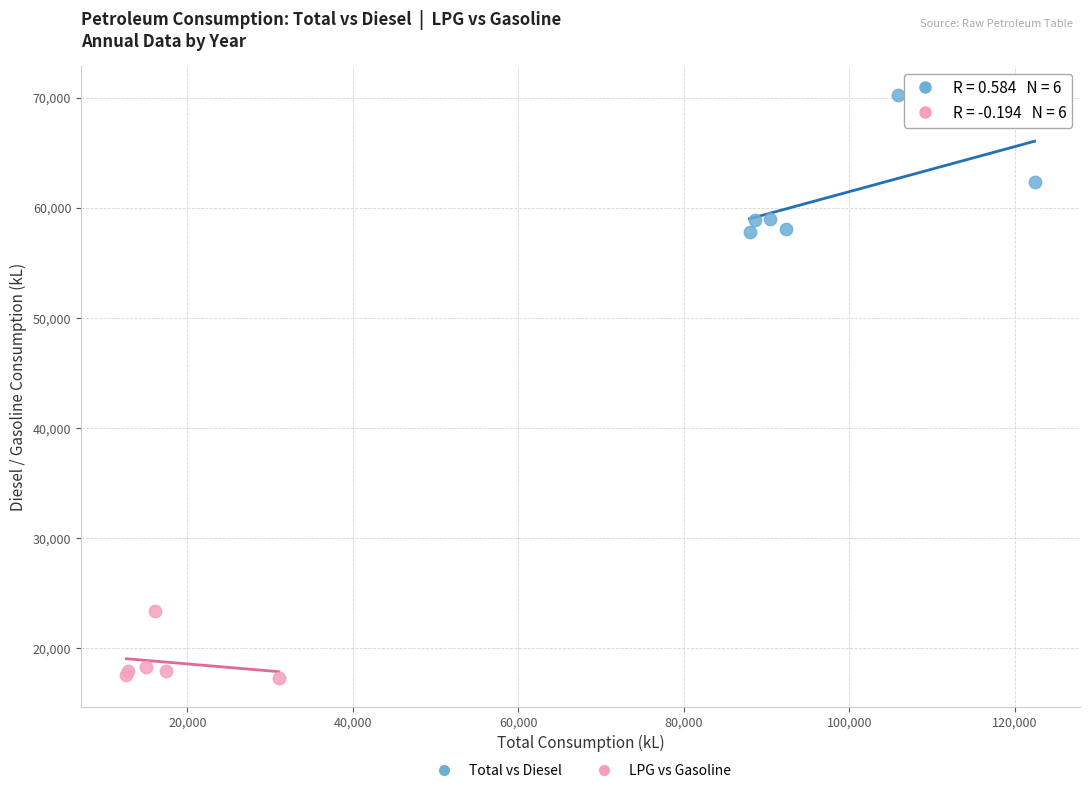

Which series reaches the minimum Y coordinate?

LPG vs Gasoline